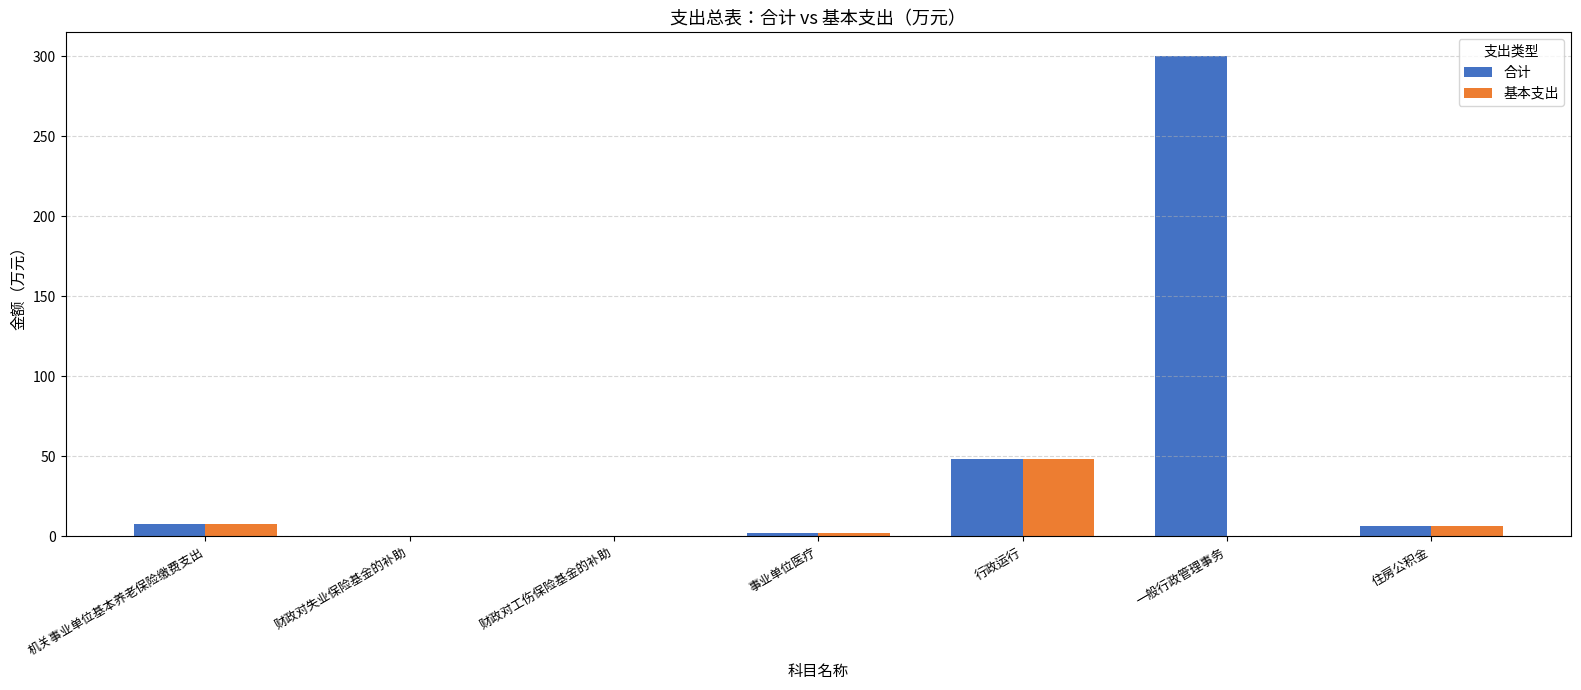

What is the sum of the 合计 values at 财政对工伤保险基金的补助 and 财政对失业保险基金的补助?

0.3